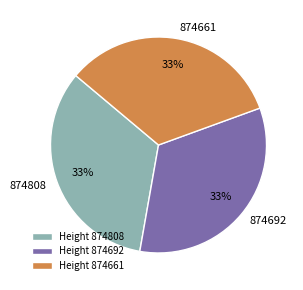

Combined, do 874661 and 874808 account for over 50%?

Yes